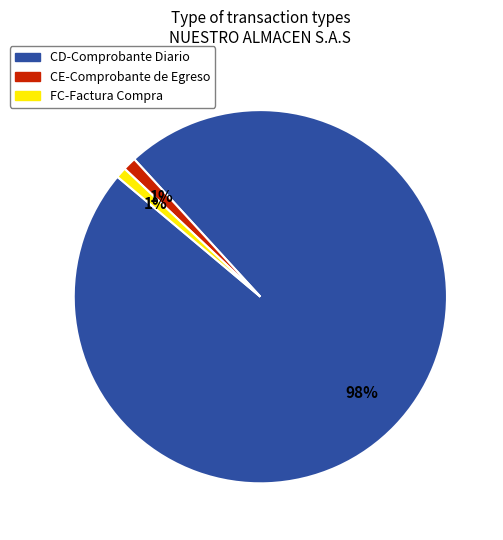

To the nearest percent, what is the difference between the CE-Comprobante de Egreso and CD-Comprobante Diario slice percentages?

97%